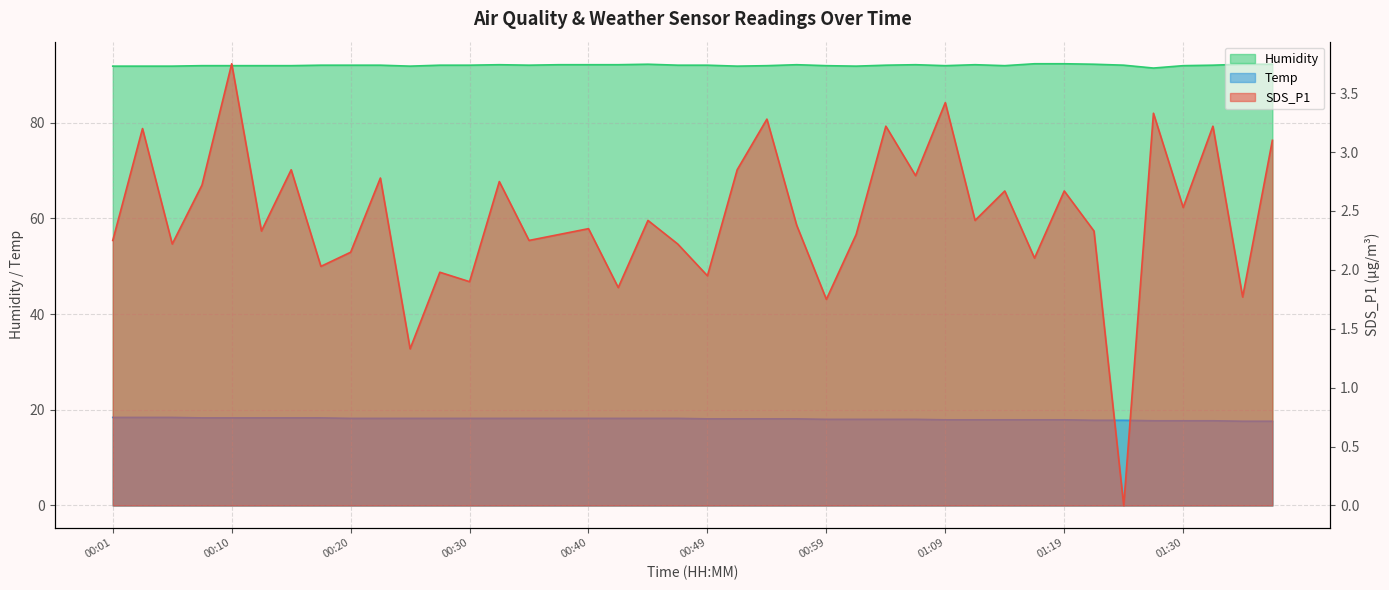

True or false: SDS_P1 and Temp intersect in this chart.

False